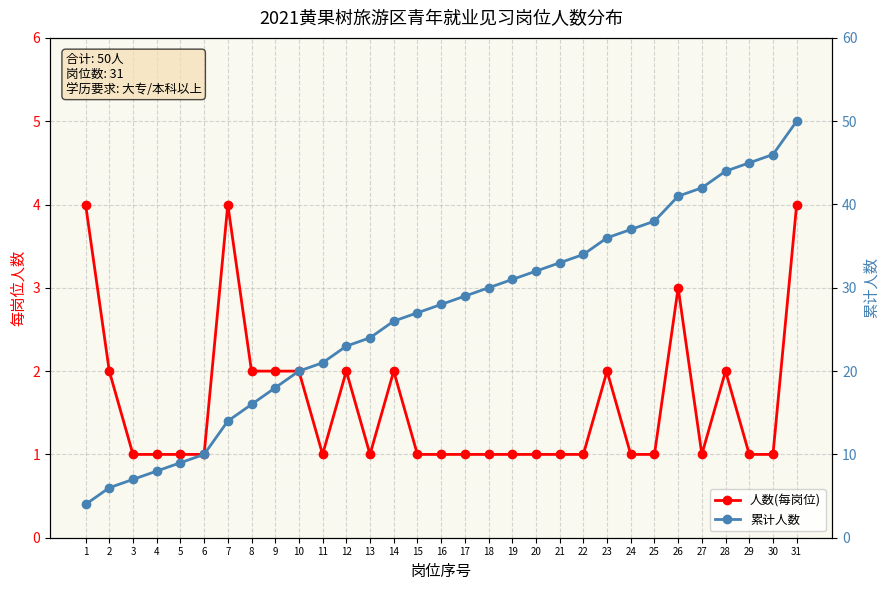

Rank the series by their average value, from highest to lowest.

累计人数, 人数(每岗位)